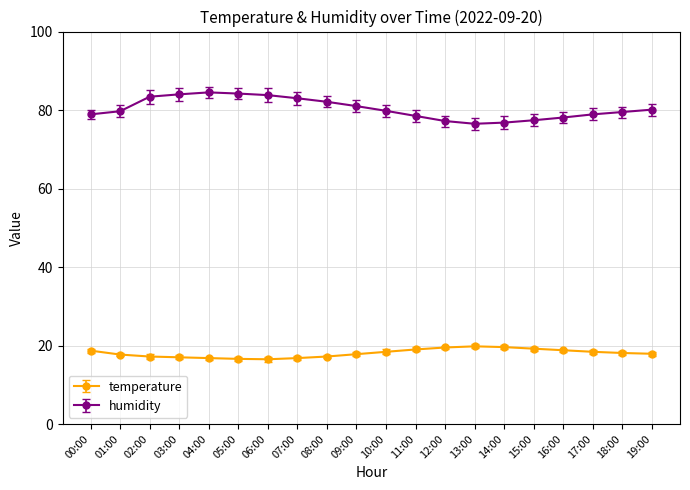

What is the label of the 16th point from the left?

15:00